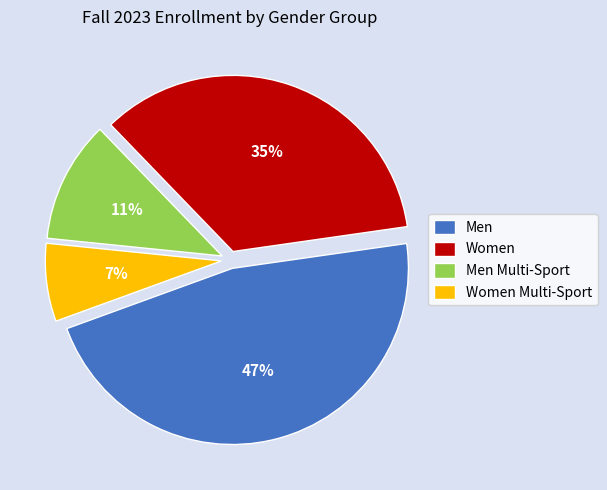

How many segments does this pie chart have?

4